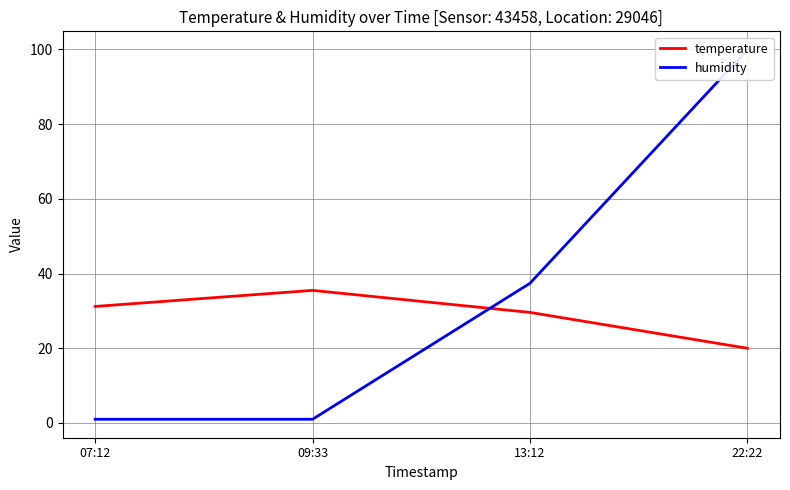

At 22:22, list the series in order from largest to smallest.

humidity, temperature